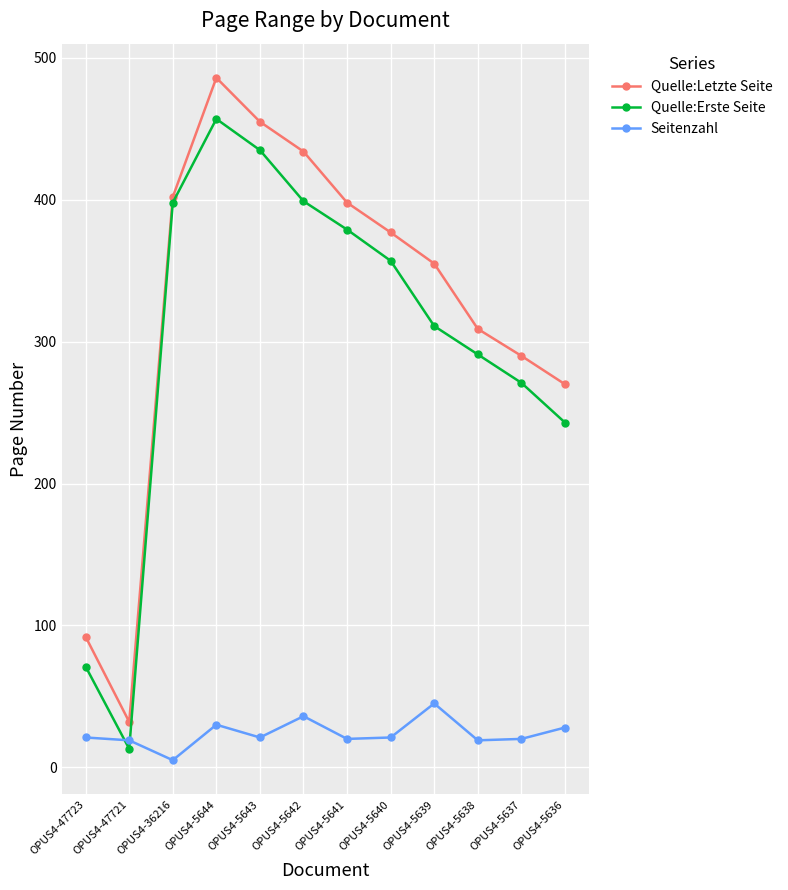

At which category does Quelle:Letzte Seite reach its first local valley?

OPUS4-47721